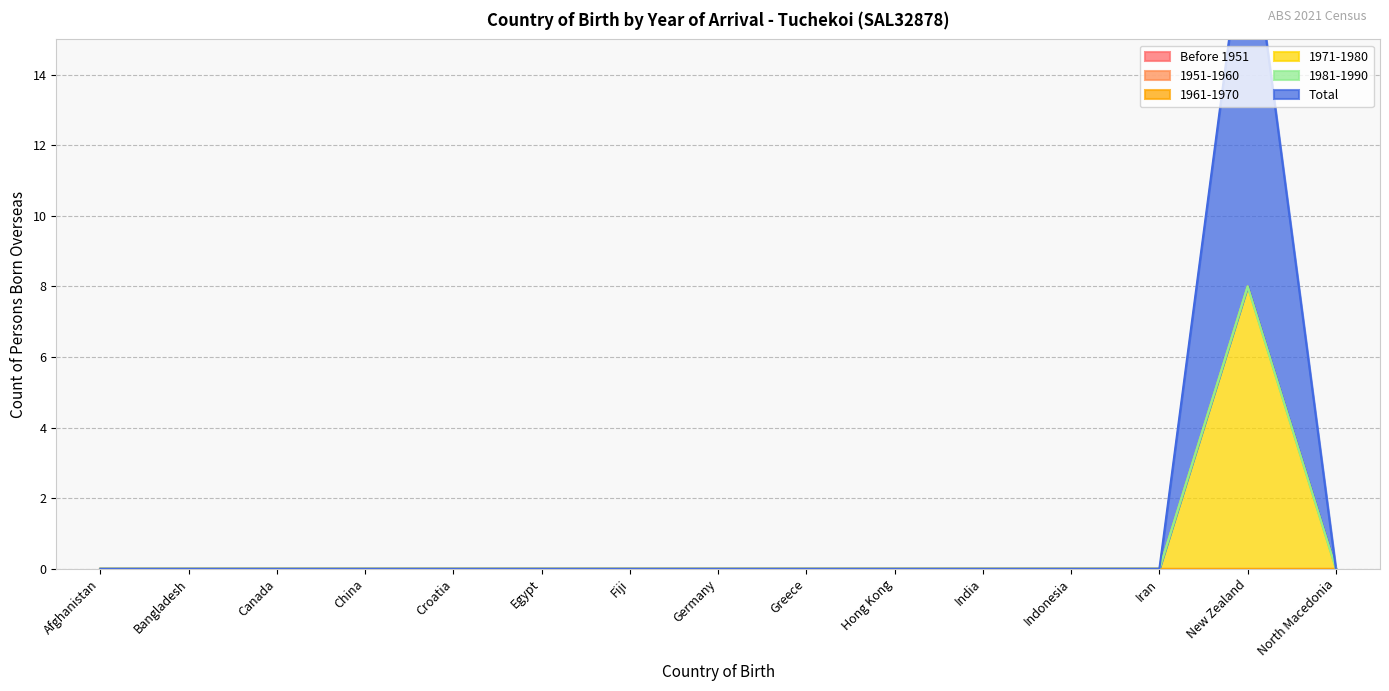

What position from the left is North Macedonia?

15